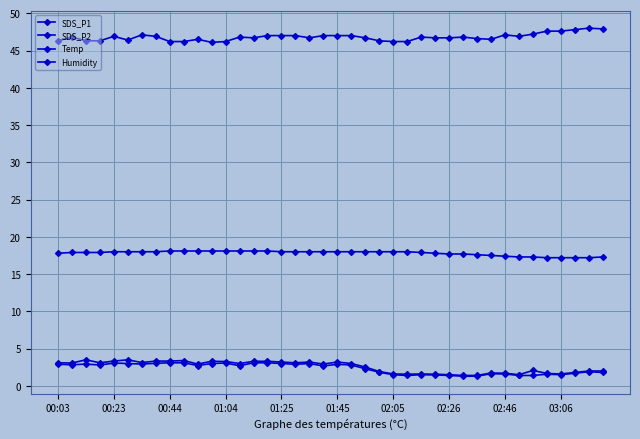

Which series has the largest total across all categories?

Humidity